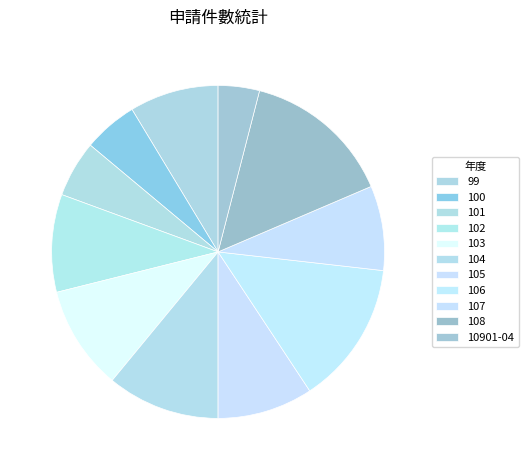

Count the number of slices in the pie.

11